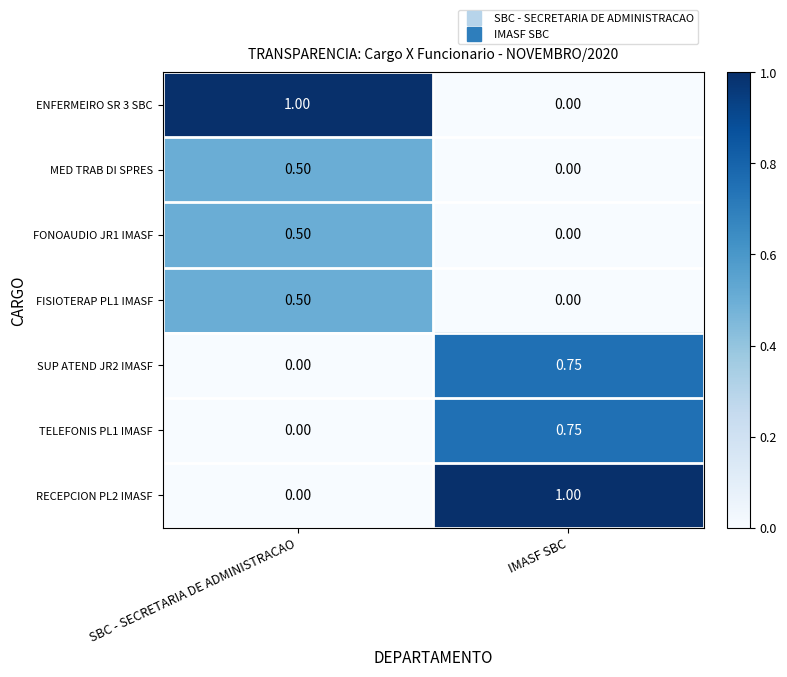

Is the value of FISIOTERAP PL1 IMASF at IMASF SBC greater than the value of RECEPCION PL2 IMASF at IMASF SBC?

No